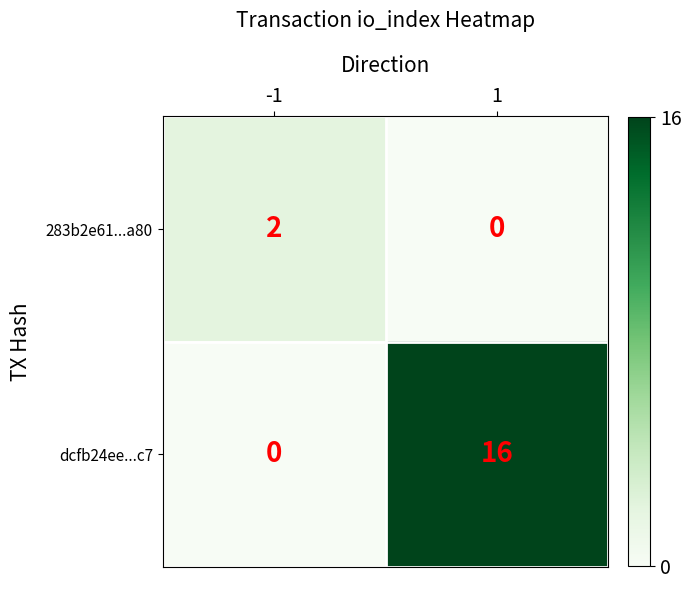

What is the total value across all series at 1?

16